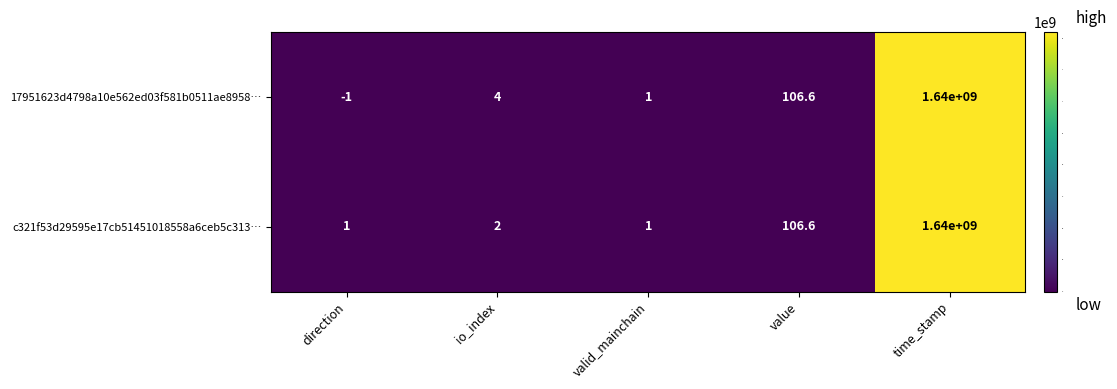

How many distinct data groups are displayed?

2